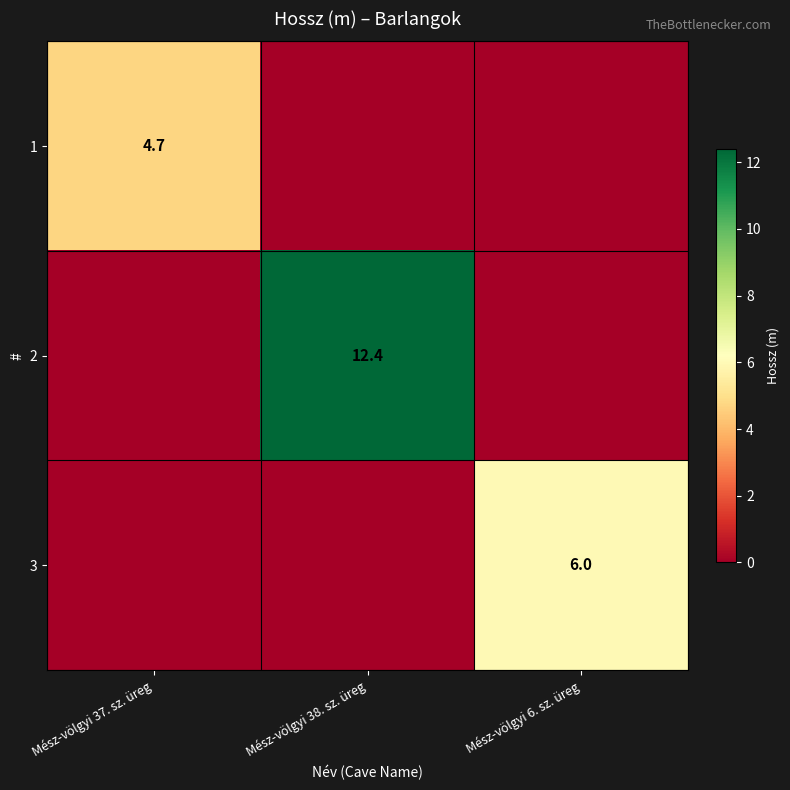

True or false: 3 has a value of 6.0 at Mész-völgyi 6. sz. üreg.

True